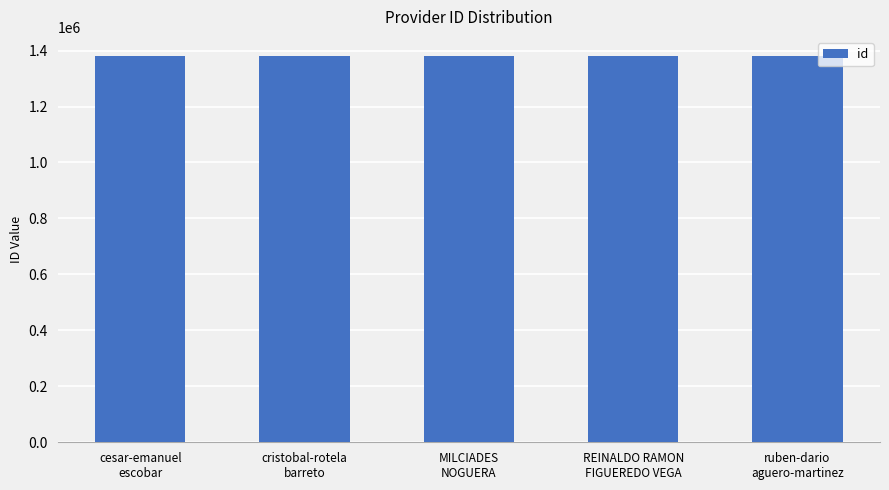

What is the minimum value shown in the chart?

1379854